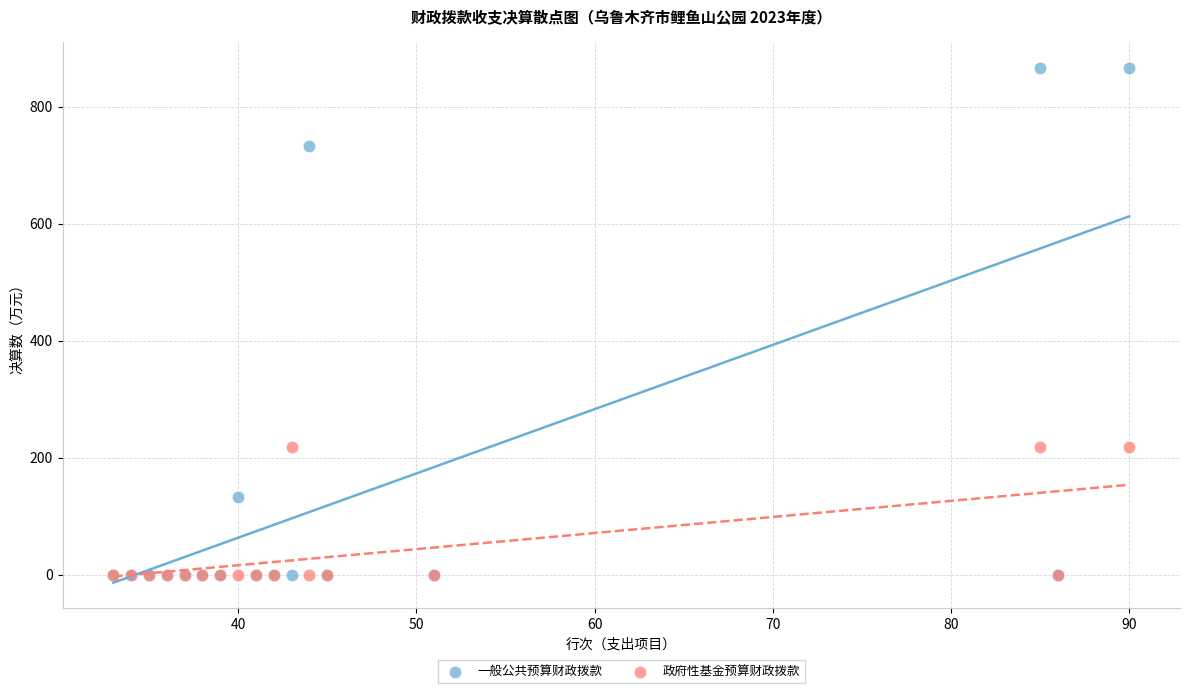

Which series has the largest Y range (max minus min)?

一般公共预算财政拨款